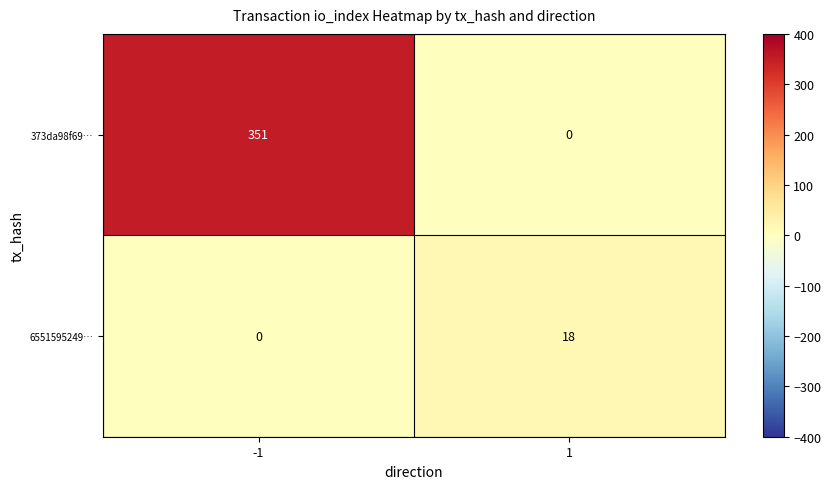

Reading right to left, extract all data points from this chart.

373da98f69…: 1=0	-1=351
6551595249…: 1=18	-1=0